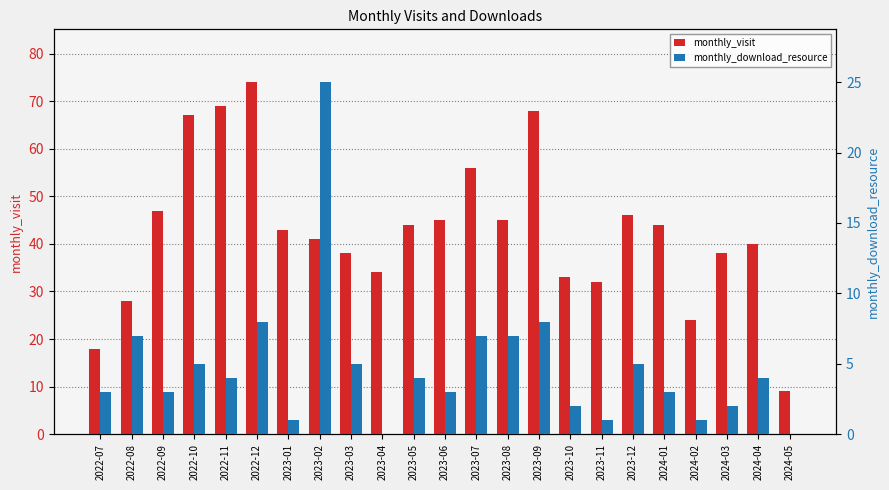

List the series in order of their peak value, highest first.

monthly_visit, monthly_download_resource